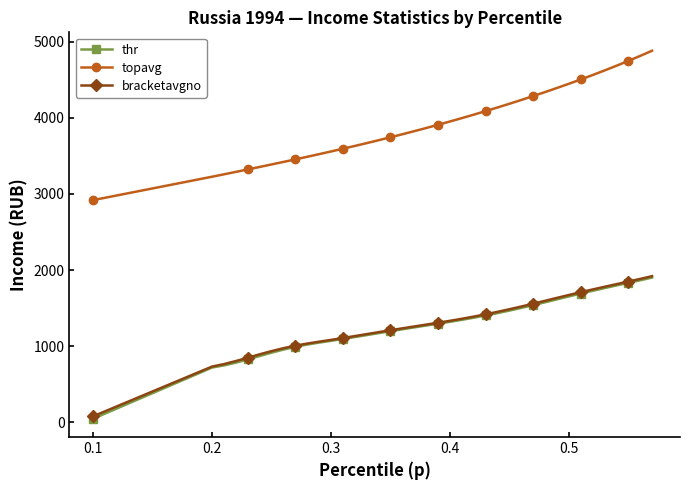

What is the average value of the topavg series?

3918.7